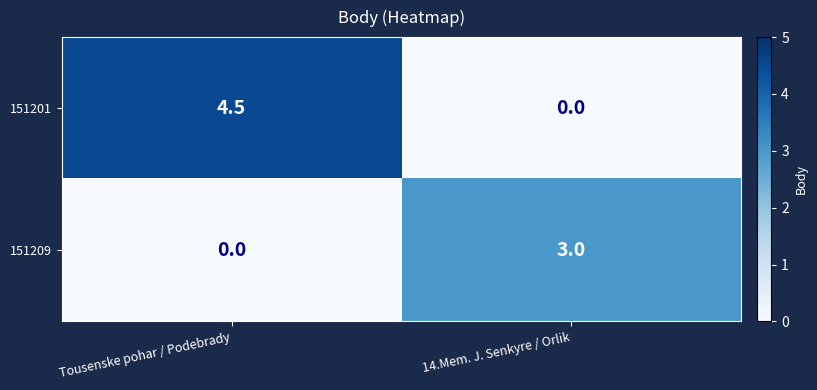

What is the total value across all series at 14.Mem. J. Senkyre / Orlik?

3.0